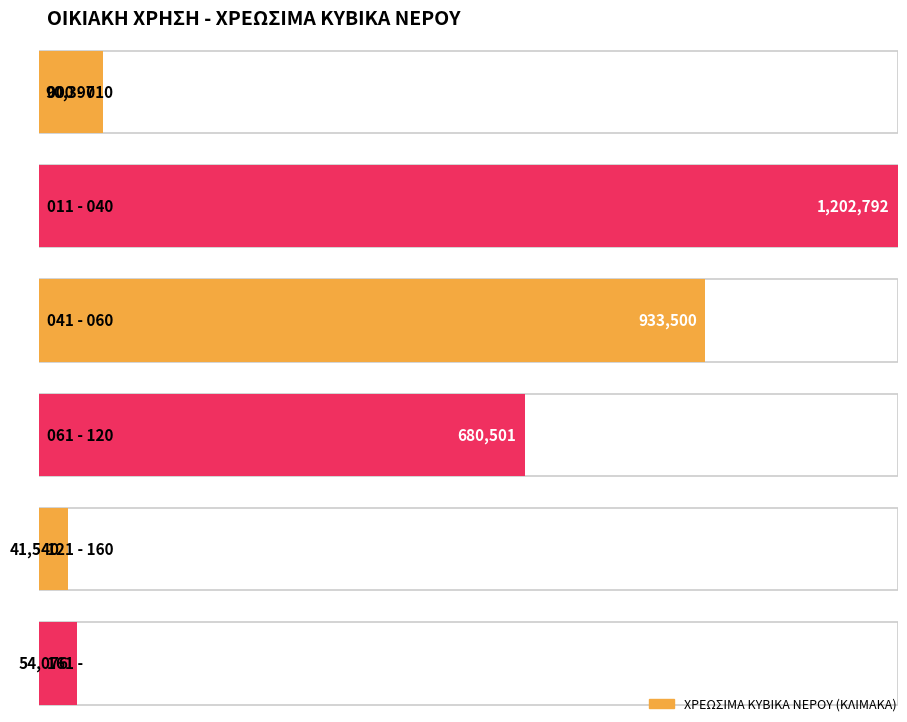

What is the sum of all values?

3002806